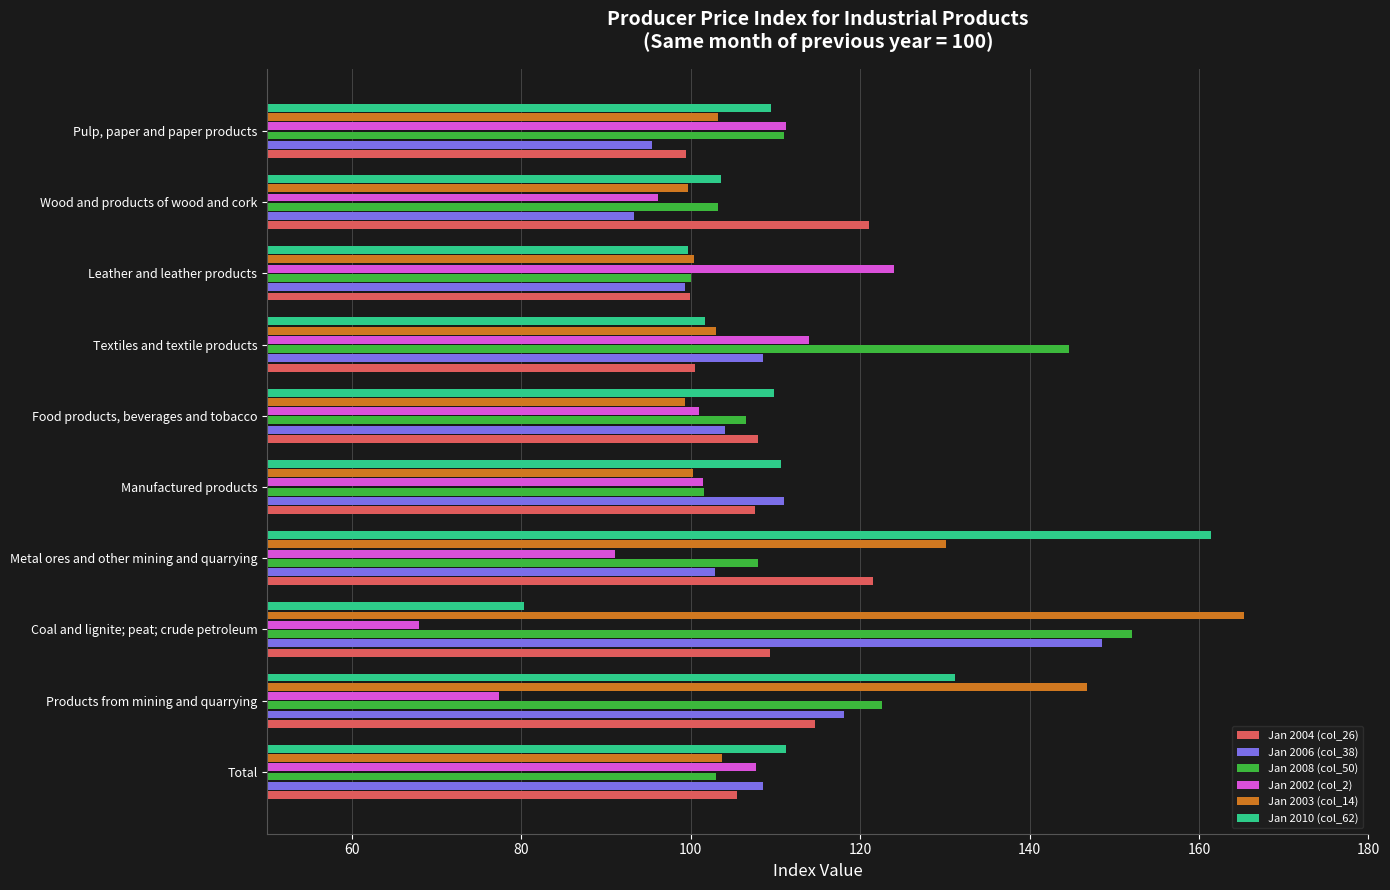

What is the difference between the maximum and minimum values in the Jan 2004 (col_26) series?

22.0